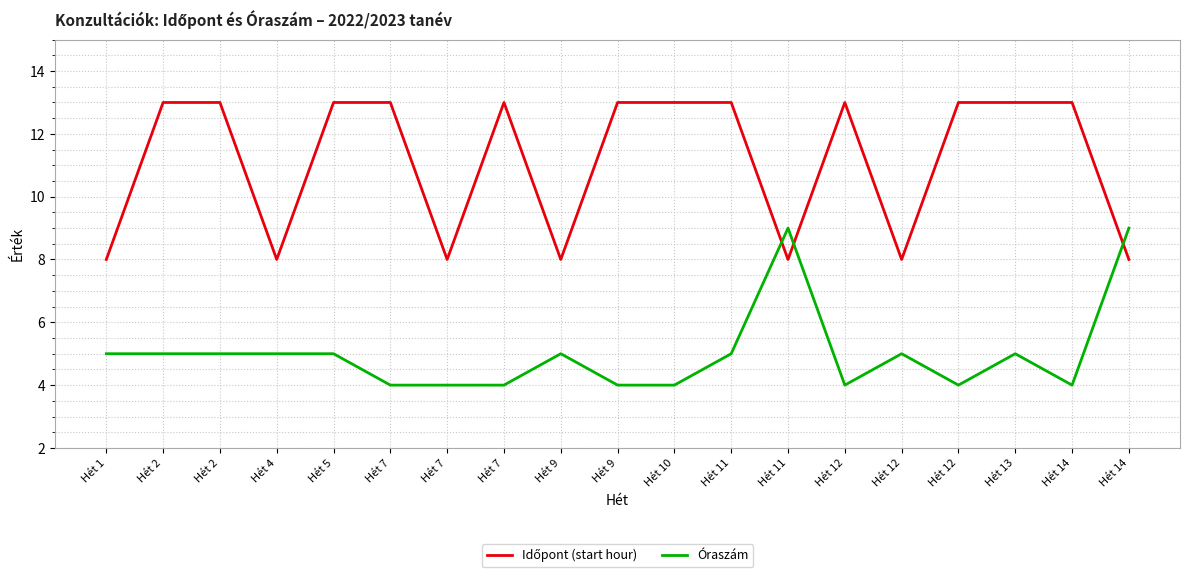

How many categories are shown in the chart?

19